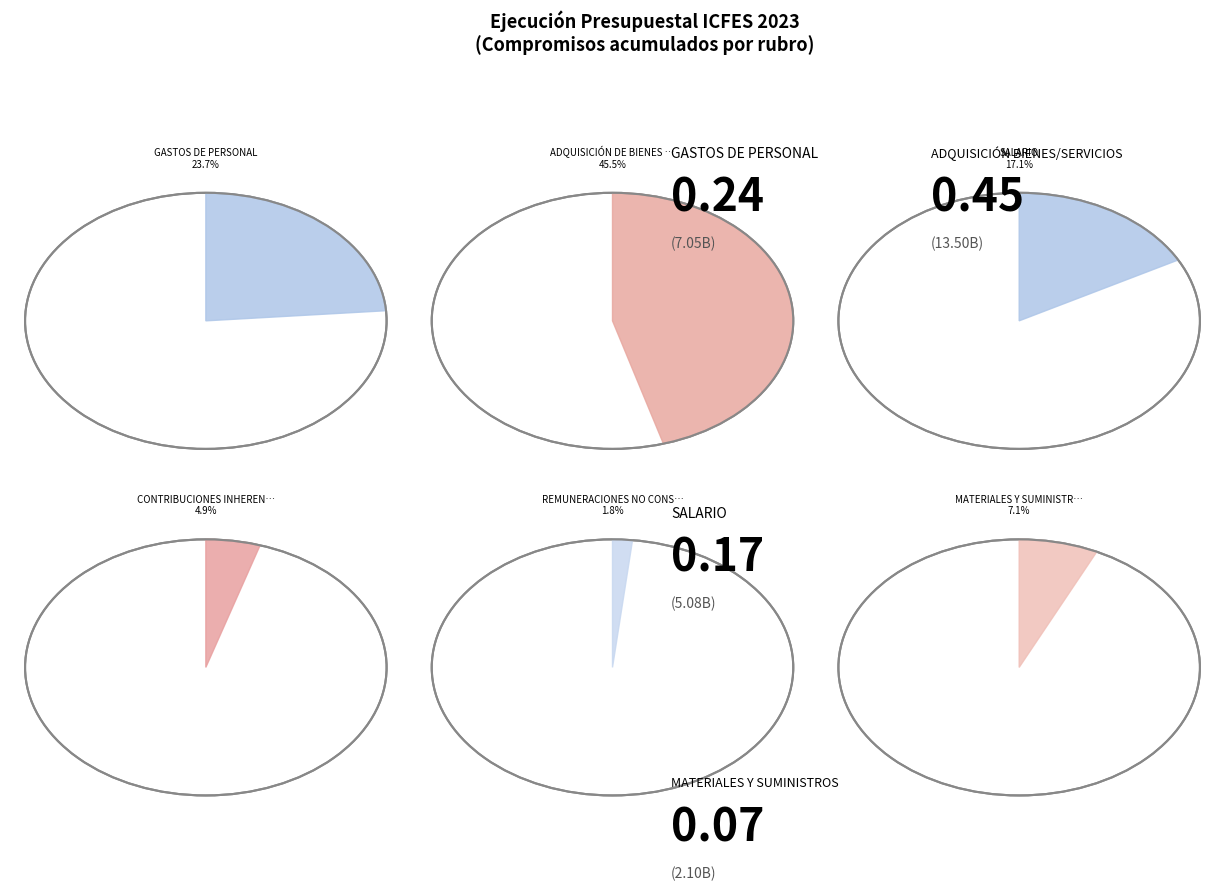

To the nearest percent, what is the average slice percentage?

17%